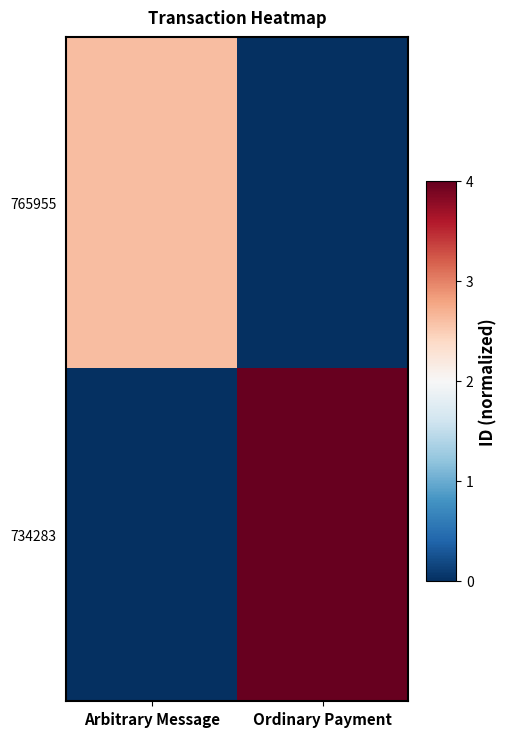

Reading left to right, what are all the values shown in this chart?

765955: Arbitrary Message=2.6	Ordinary Payment=0.0
734283: Arbitrary Message=0.0	Ordinary Payment=4.0